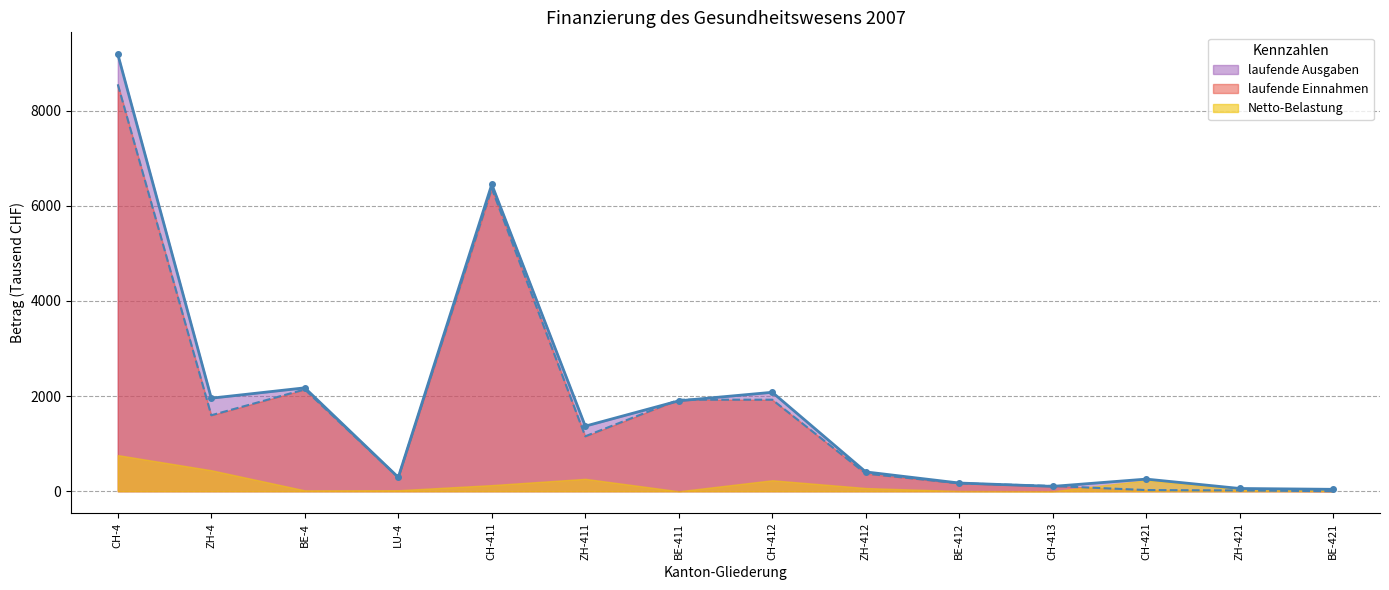

What is the sum of the laufende Ausgaben values at CH-412 and CH-411?

8527.4